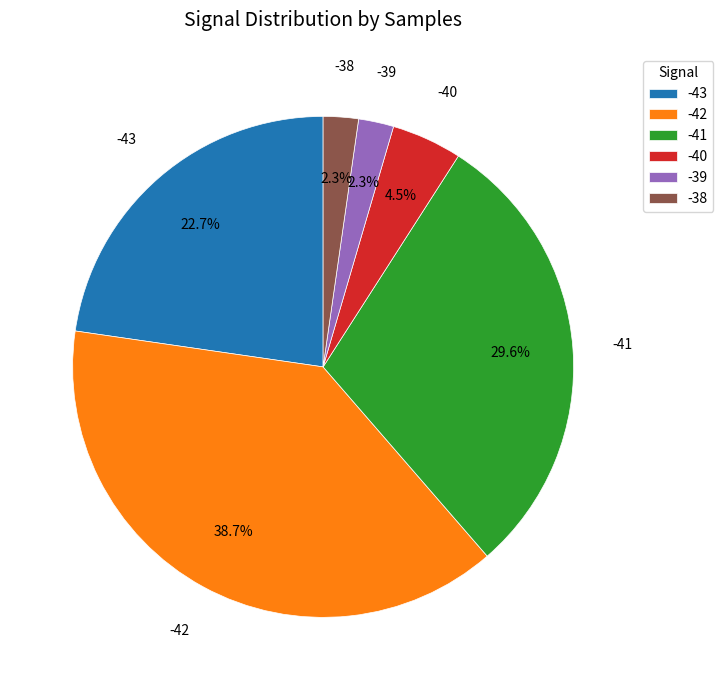

What percentage is the -42 slice, to the nearest percent?

39%